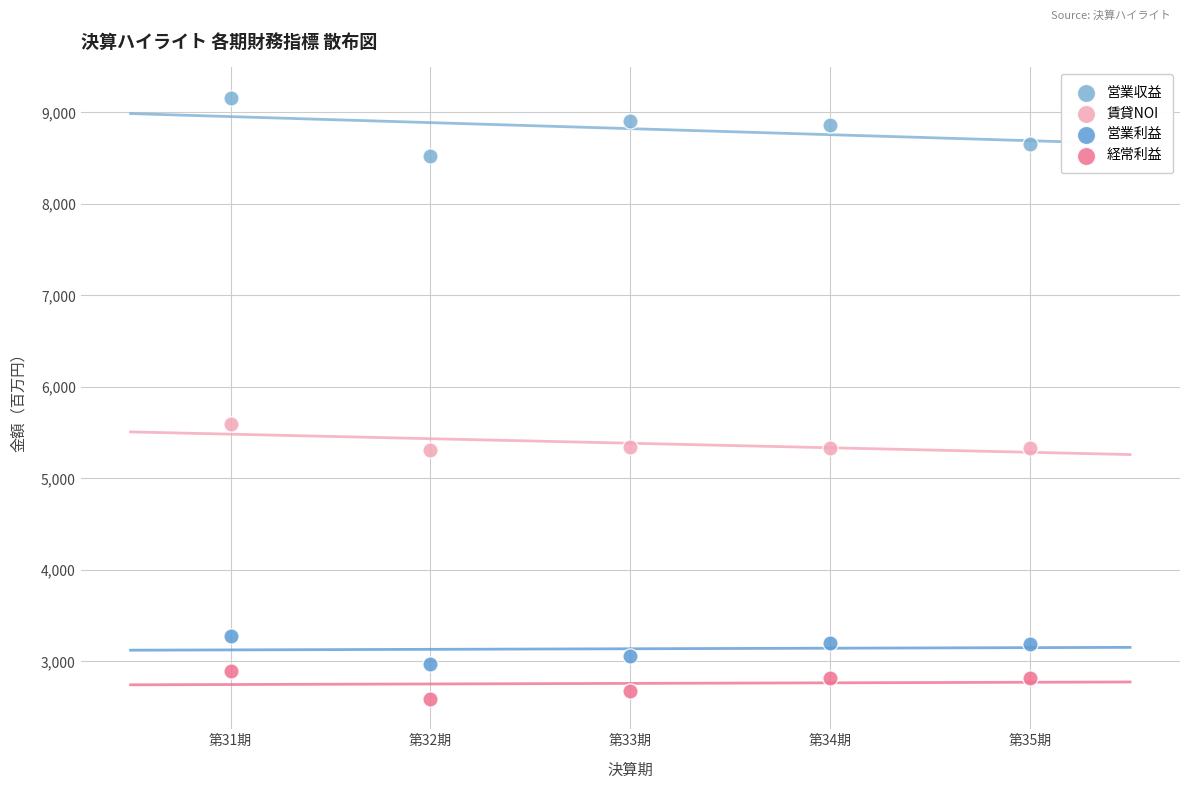

Across all data points, what is the range of Y values (max minus min)?

6575